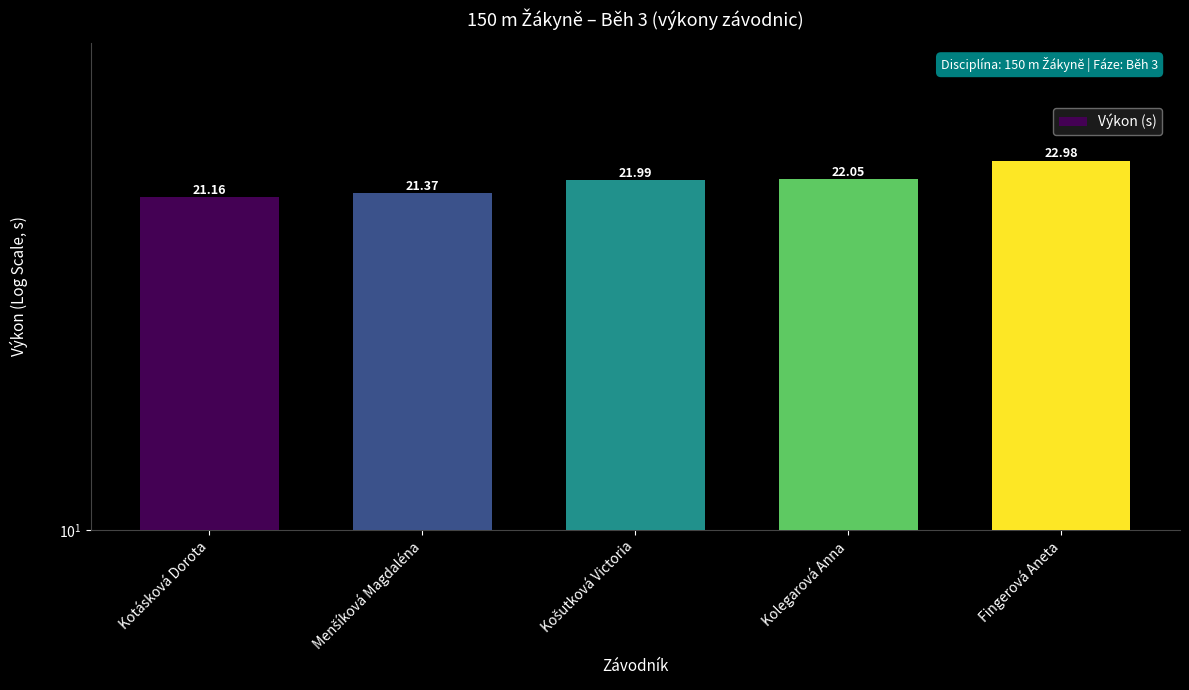

Is it true that the value at Menšíková Magdaléna is 21.4?

True